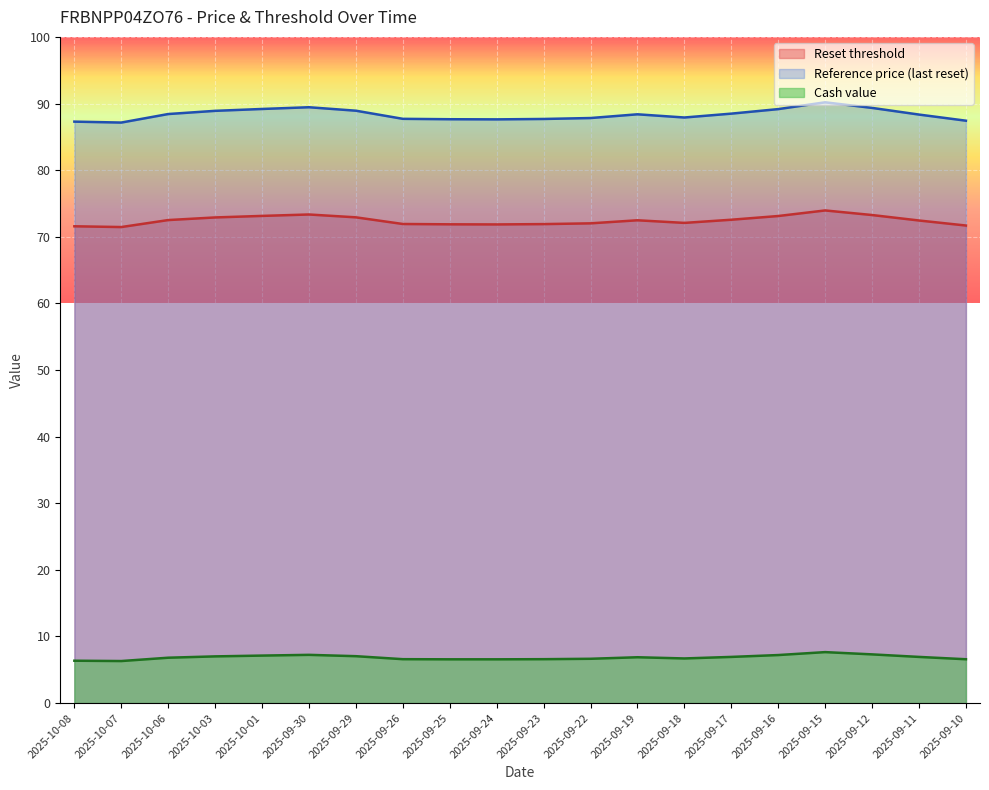

Does the chart display data point markers on the line(s)?

No